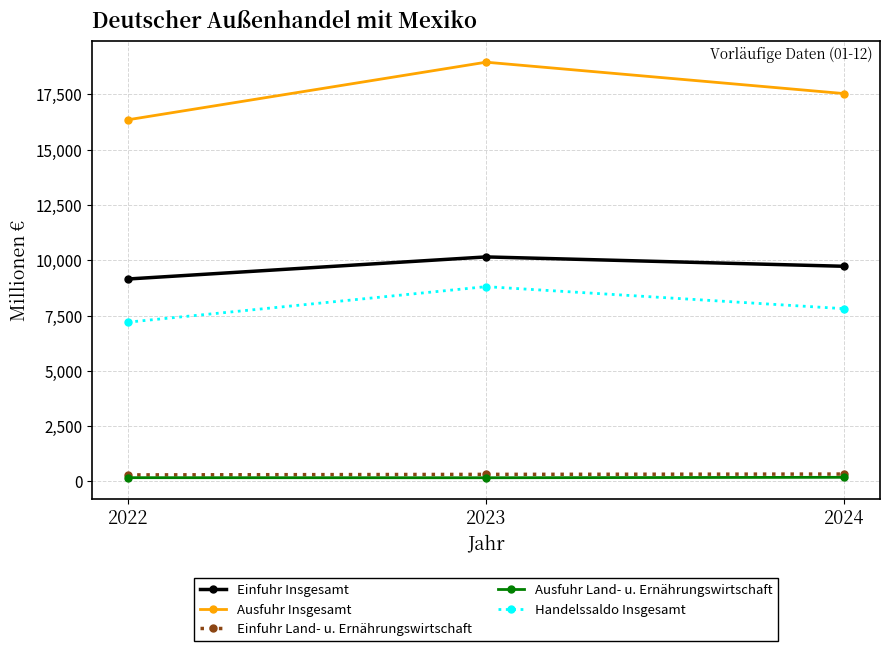

Which series has the widest spread of values?

Ausfuhr Insgesamt